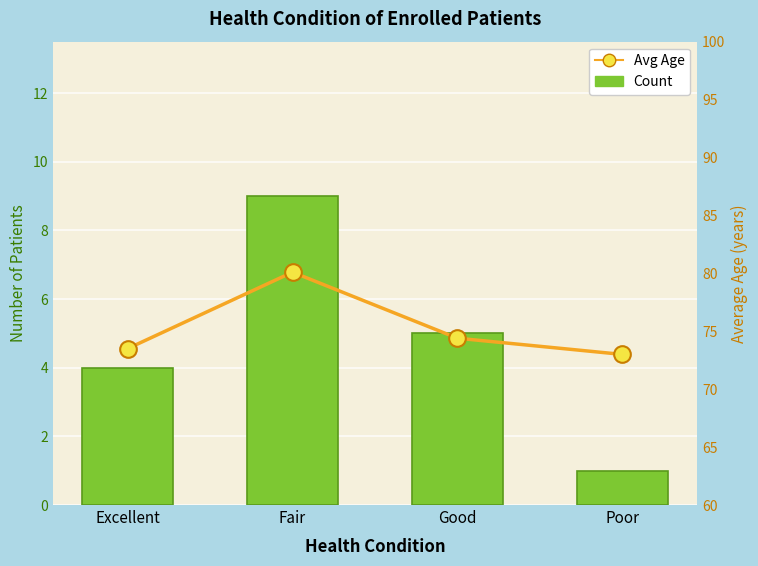

At which category does the chart reach its peak across all series?

Fair